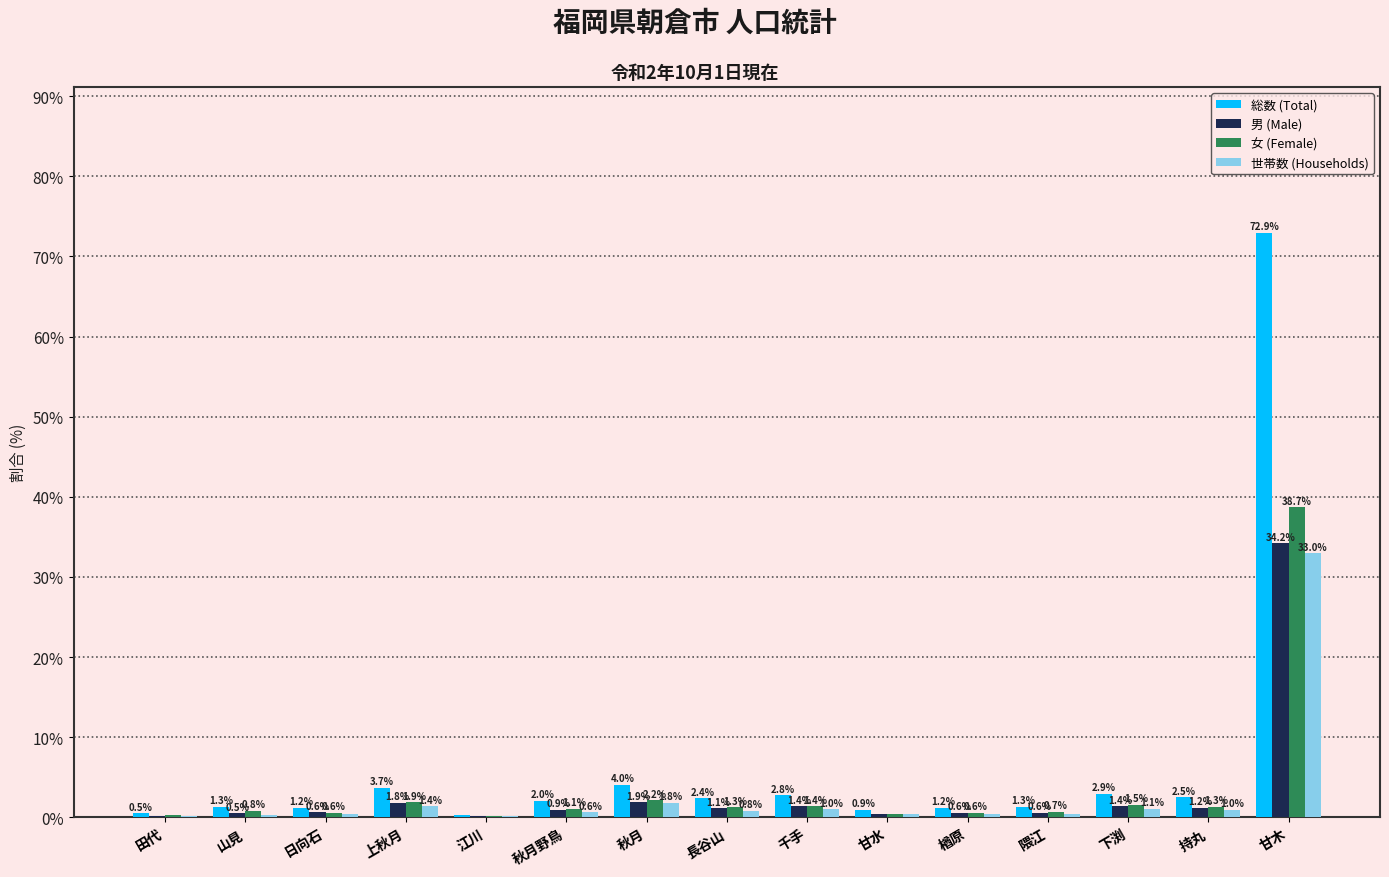

What is the total value across all series at 楢原?

2.8